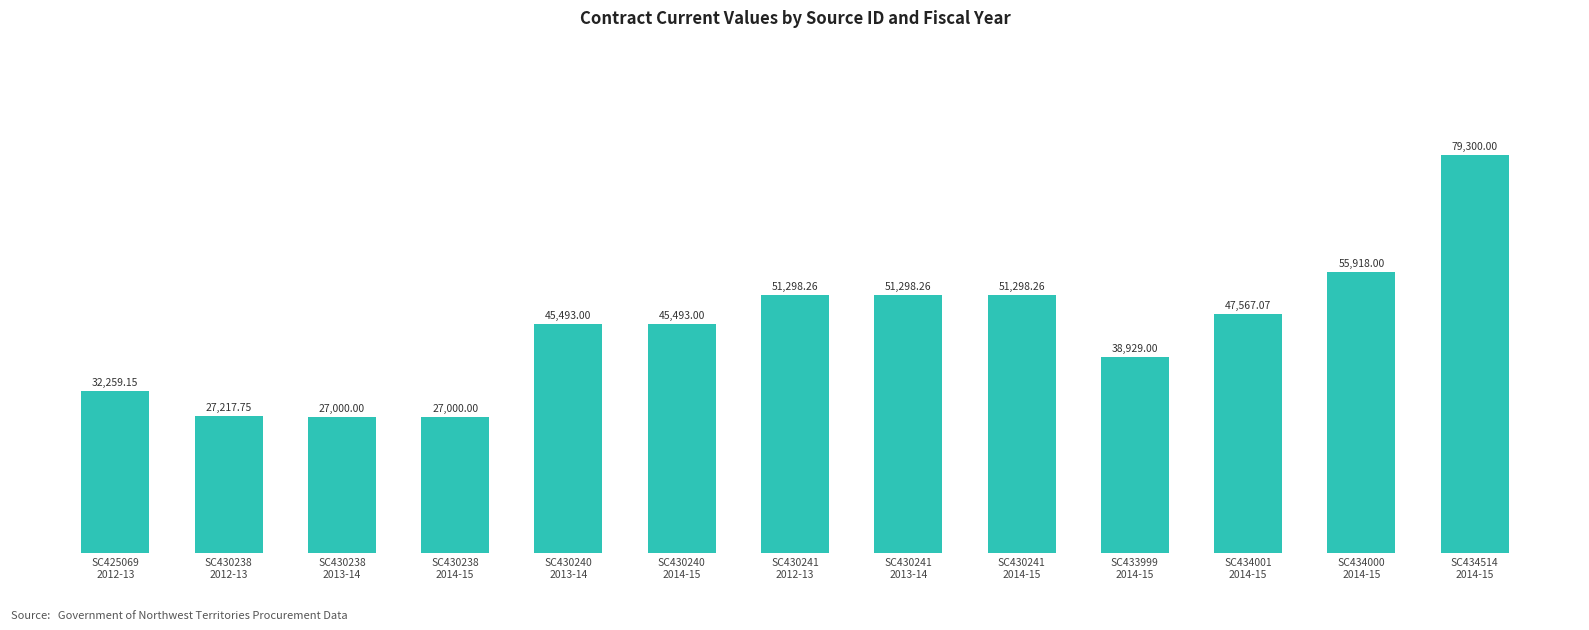

What is the difference between the maximum and minimum values?

52300.0